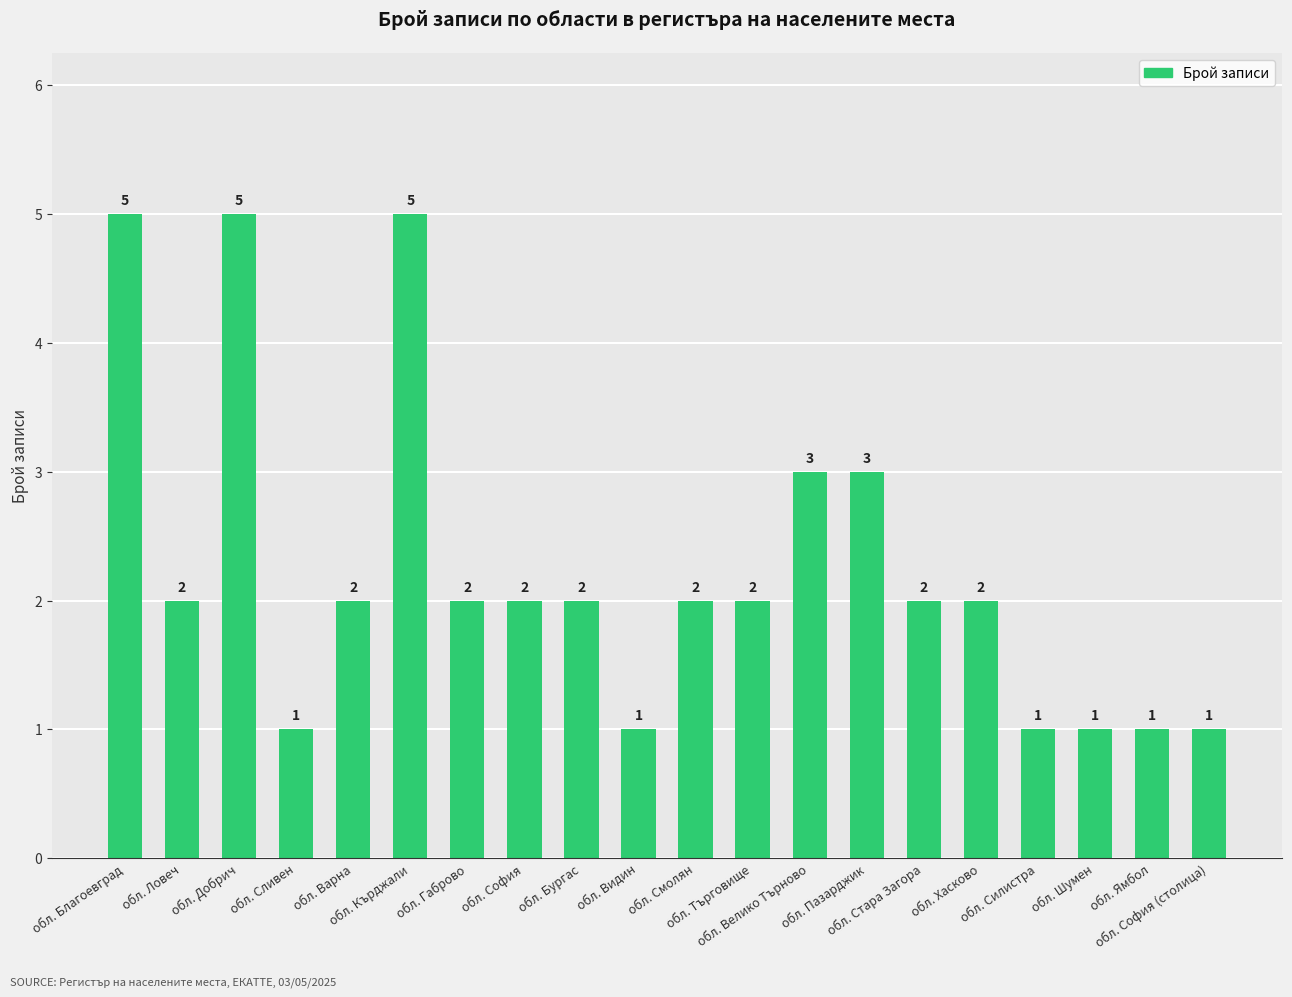

What is the value of the 13th bar from the left?

3